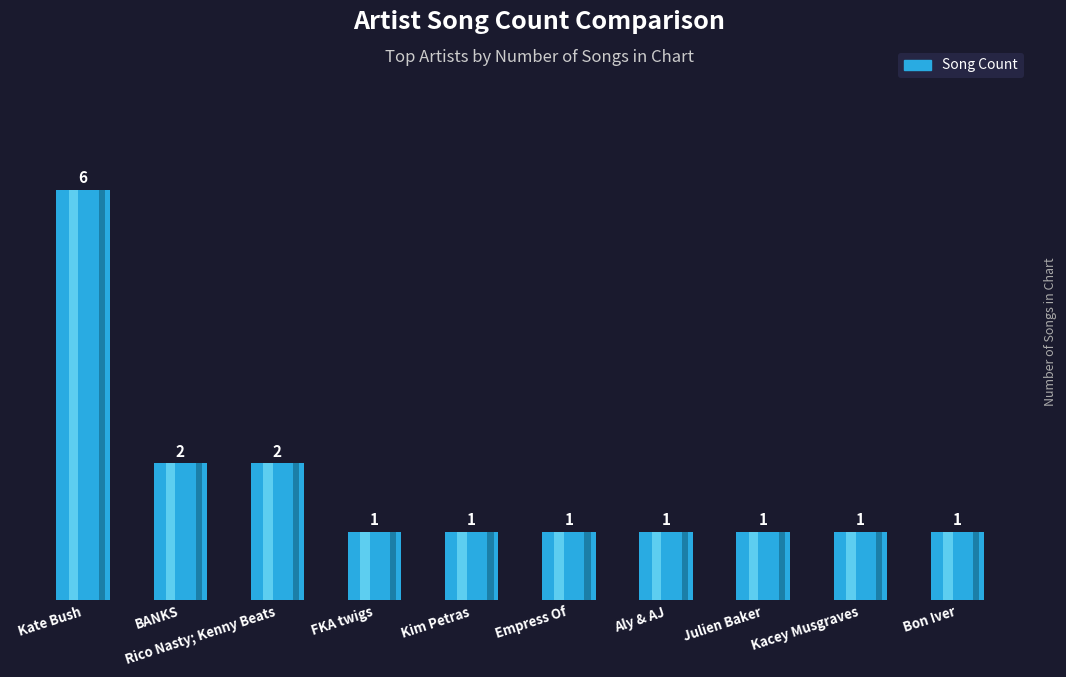

What position from the left is Empress Of?

6